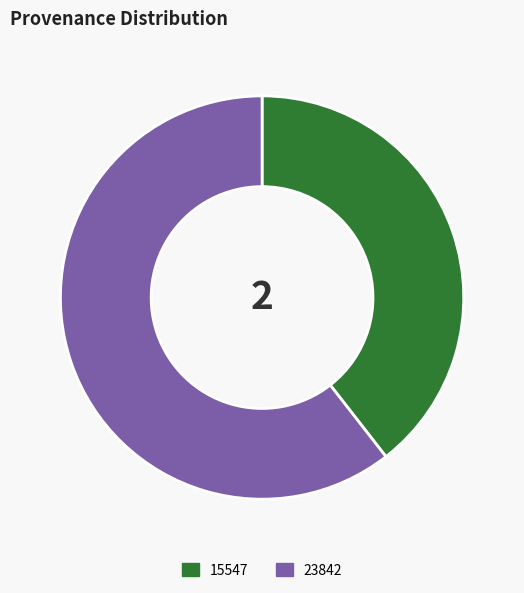

Which category has the smallest portion of the pie?

15547